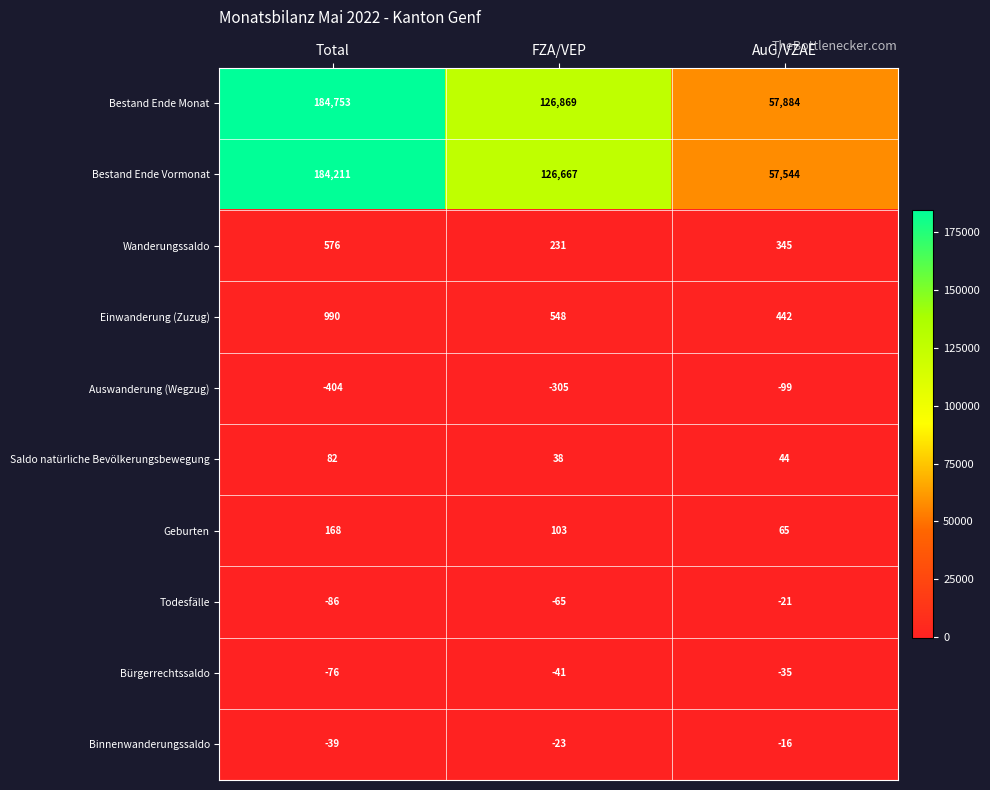

Reading left to right, extract all data points from this chart.

Bestand Ende Monat: Total=184753	FZA/VEP=126869	AuG/VZAE=57884
Bestand Ende Vormonat: Total=184211	FZA/VEP=126667	AuG/VZAE=57544
Wanderungssaldo: Total=576	FZA/VEP=231	AuG/VZAE=345
Einwanderung (Zuzug): Total=990	FZA/VEP=548	AuG/VZAE=442
Auswanderung (Wegzug): Total=-404	FZA/VEP=-305	AuG/VZAE=-99
Saldo natürliche Bevölkerungsbewegung: Total=82	FZA/VEP=38	AuG/VZAE=44
Geburten: Total=168	FZA/VEP=103	AuG/VZAE=65
Todesfälle: Total=-86	FZA/VEP=-65	AuG/VZAE=-21
Bürgerrechtssaldo: Total=-76	FZA/VEP=-41	AuG/VZAE=-35
Binnenwanderungssaldo: Total=-39	FZA/VEP=-23	AuG/VZAE=-16